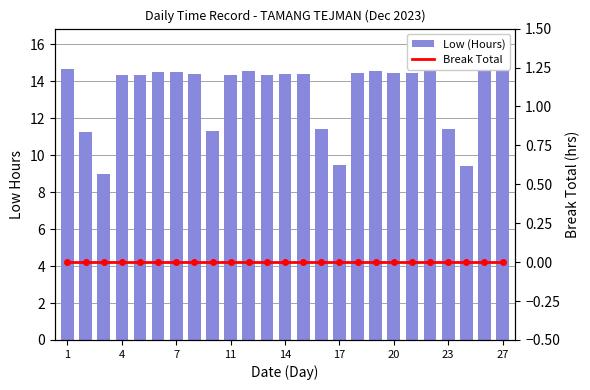

How many categories are shown in the chart?

25